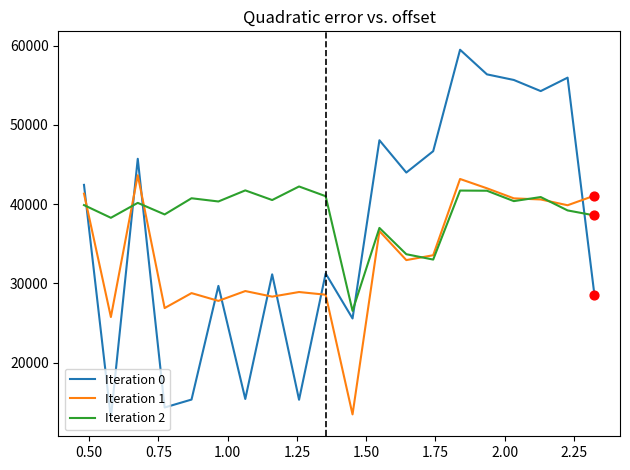

Which series has the largest total across all categories?

Iteration 2